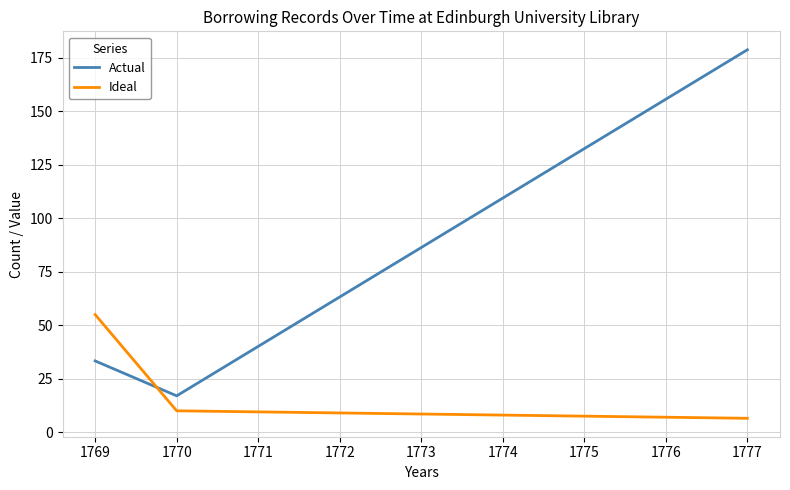

Reading left to right, extract all data points from this chart.

Actual: 1769=33.3	1770=17.0	1777=178.8
Ideal: 1769=55.0	1770=10.0	1777=6.5